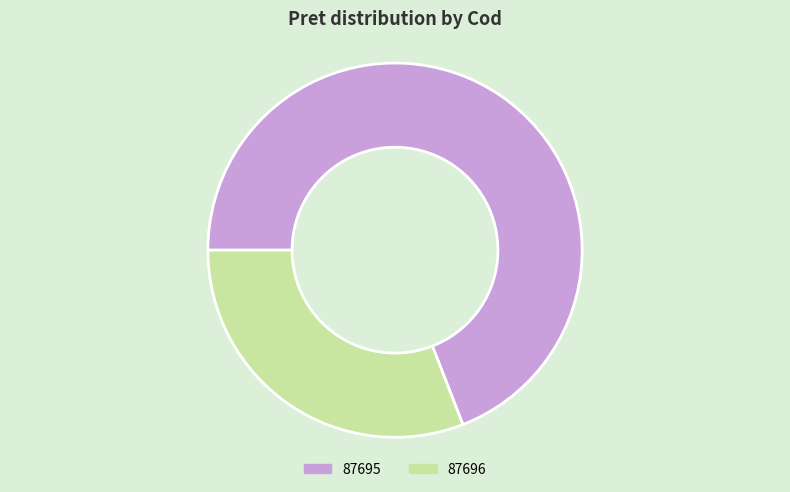

Combined, do 87695 and 87696 account for over 50%?

Yes